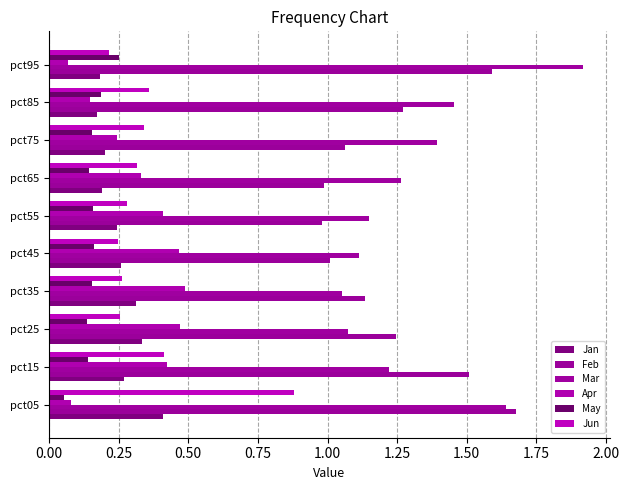

Count the number of data series in this chart.

6